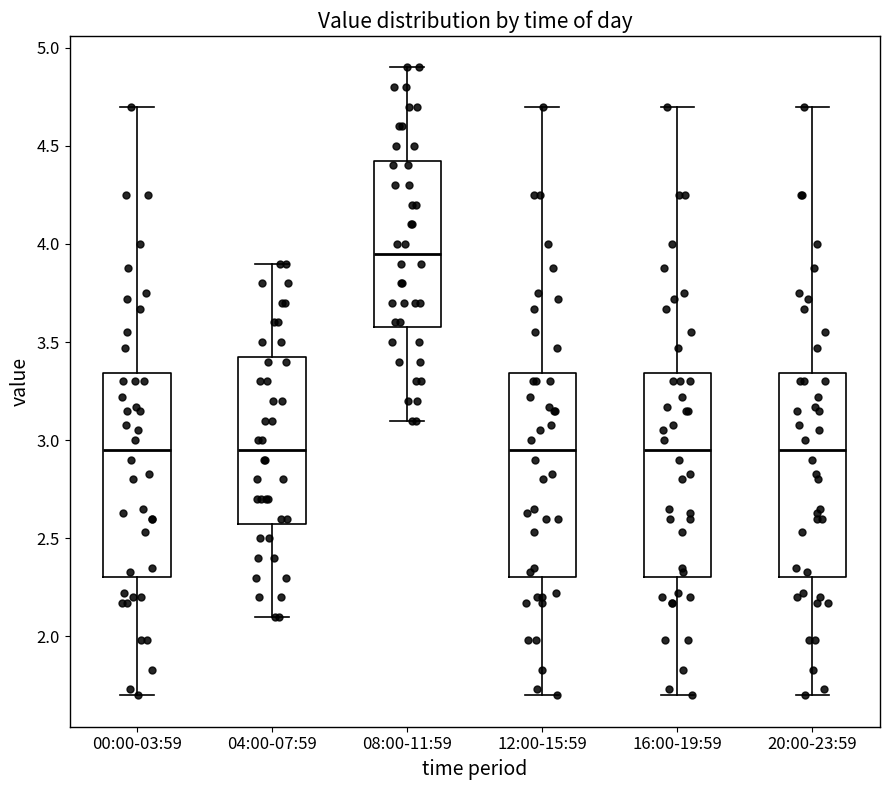

Reading left to right, read every box against the y-axis: the position of its median line, the range the box covers, and the ends of its whiskers. The values are not printed on the chart, so give them approximately, as read against the axis.

00:00-03:59: median 2.95, box 2.30 to 3.35, whiskers 1.70 to 4.70
04:00-07:59: median 2.95, box 2.60 to 3.45, whiskers 2.10 to 3.90
08:00-11:59: median 3.95, box 3.60 to 4.45, whiskers 3.10 to 4.90
12:00-15:59: median 2.95, box 2.30 to 3.35, whiskers 1.70 to 4.70
16:00-19:59: median 2.95, box 2.30 to 3.35, whiskers 1.70 to 4.70
20:00-23:59: median 2.95, box 2.30 to 3.35, whiskers 1.70 to 4.70